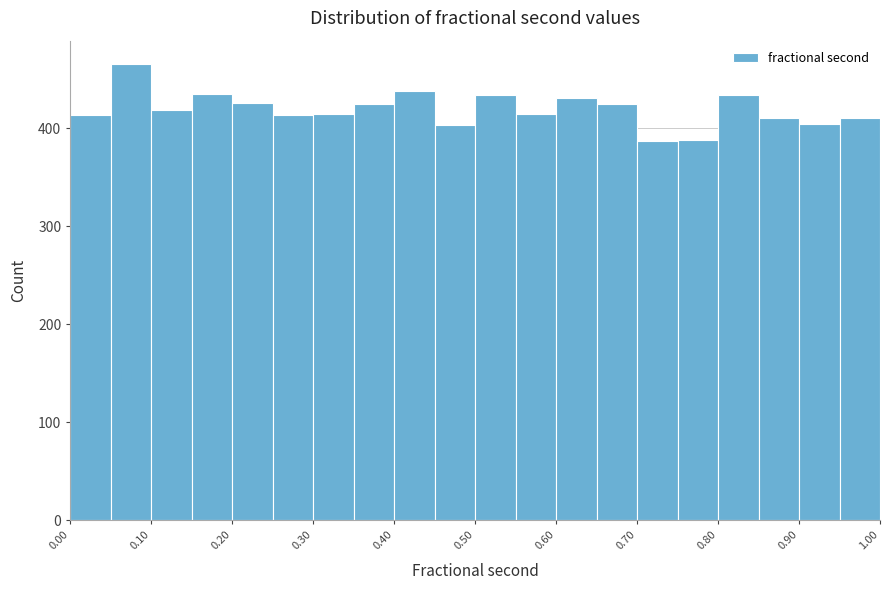

Reading left to right, list every bar in this chart as the range it spans on the x-axis followed by its height. The values are not printed on the chart, so give them approximately, as read against the axis.

0.00 to 0.05: 410
0.05 to 0.10: 470
0.10 to 0.15: 420
0.15 to 0.20: 440
0.20 to 0.25: 430
0.25 to 0.30: 410
0.30 to 0.35: 420
0.35 to 0.40: 430
0.40 to 0.45: 440
0.45 to 0.50: 400
0.50 to 0.55: 430
0.55 to 0.60: 420
0.60 to 0.65: 430
0.65 to 0.70: 430
0.70 to 0.75: 390
0.75 to 0.80: 390
0.80 to 0.85: 430
0.85 to 0.90: 410
0.90 to 0.95: 400
0.95 to 1.00: 410